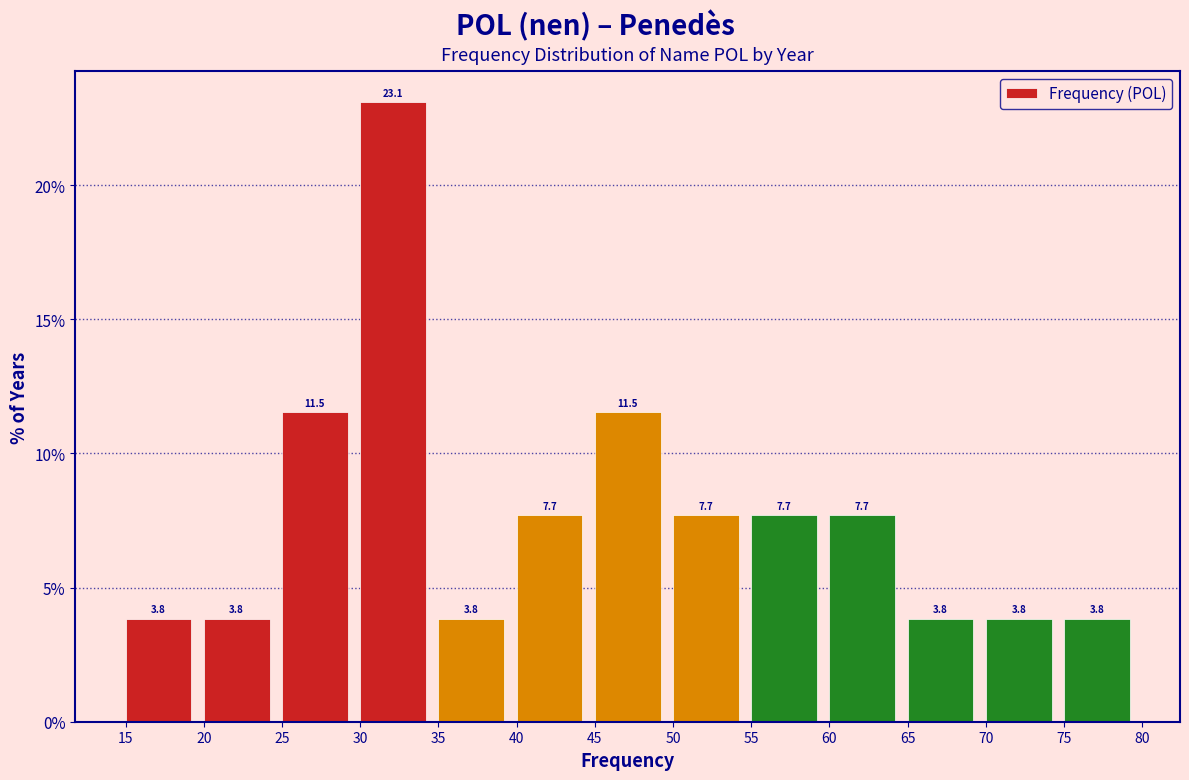

Reading left to right, list every bar in this chart as the range it spans on the x-axis followed by its height.

15 to 20: 3.8
20 to 25: 3.8
25 to 30: 11.5
30 to 35: 23.1
35 to 40: 3.8
40 to 45: 7.7
45 to 50: 11.5
50 to 55: 7.7
55 to 60: 7.7
60 to 65: 7.7
65 to 70: 3.8
70 to 75: 3.8
75 to 80: 3.8